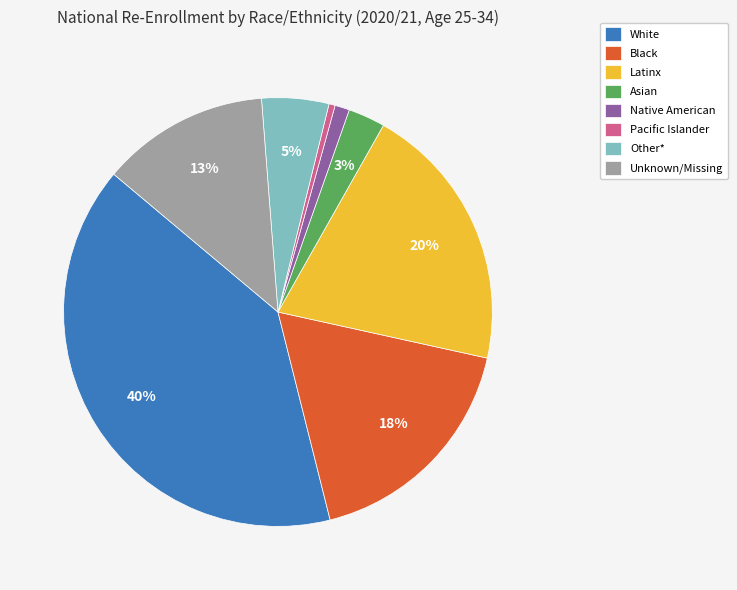

Which has a higher value, Black or White?

White